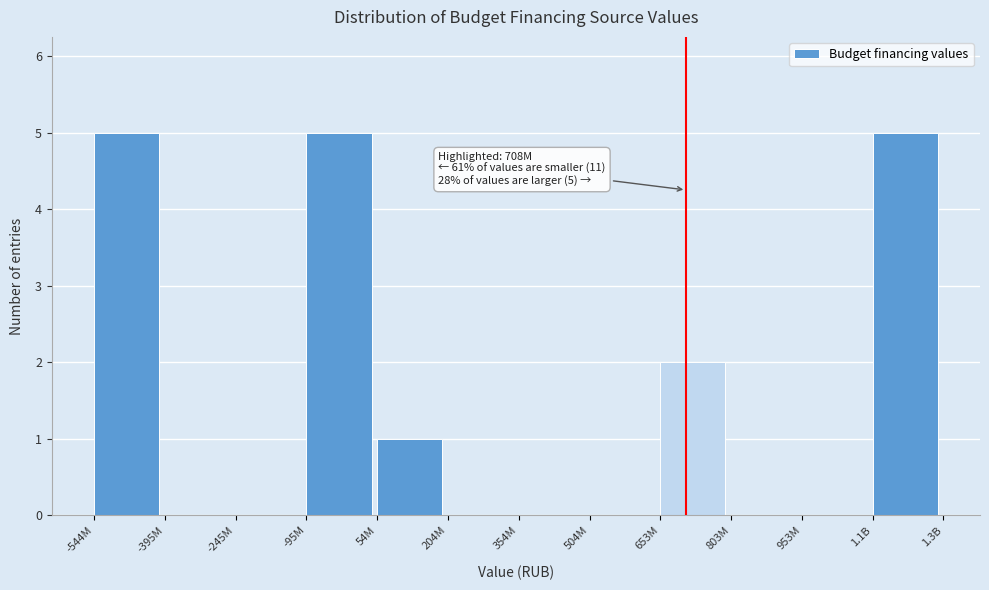

Reading left to right, what are all the values shown in this chart?

-544M=5	-395M=0	-245M=0	-95M=5	54M=1	204M=0	354M=0	504M=0	653M=2	803M=0	953M=0	1.1B=5